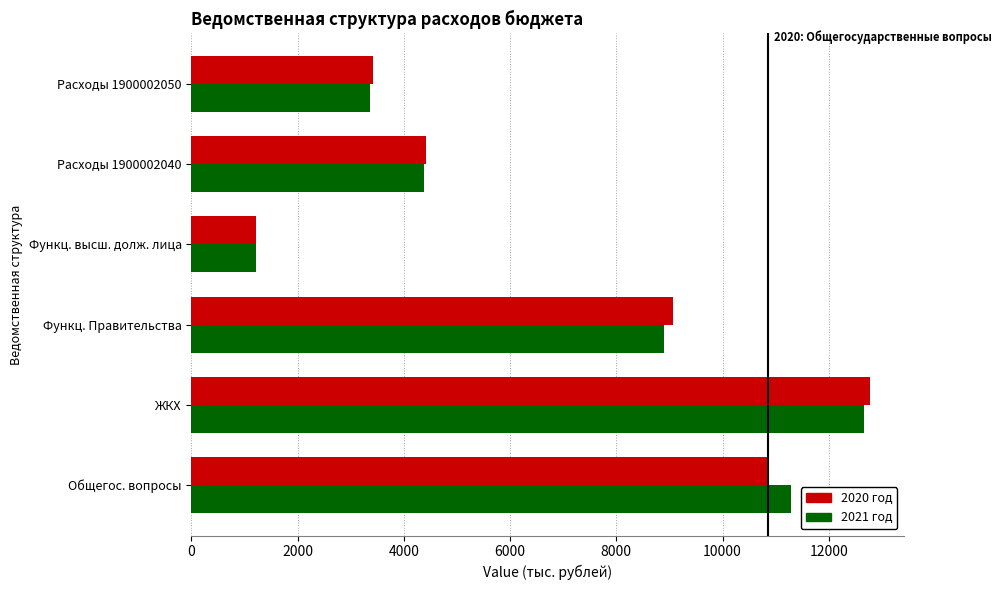

At which category is the sum across all series the highest?

ЖКХ